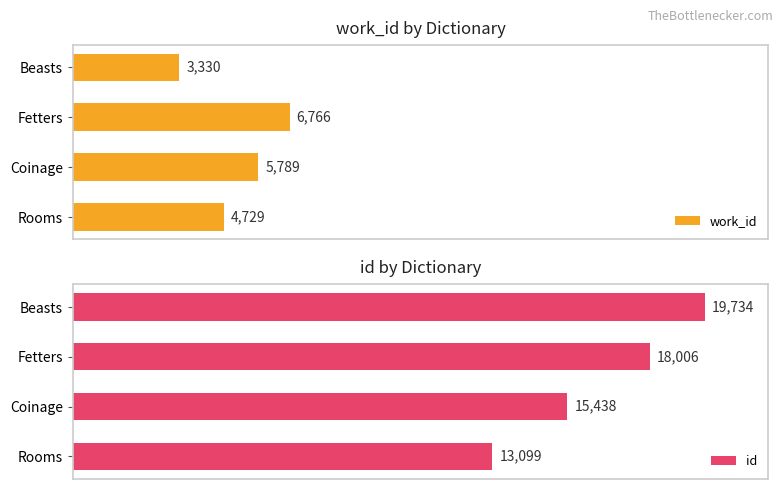

Where is work_id nearest to the value 5048?

Rooms